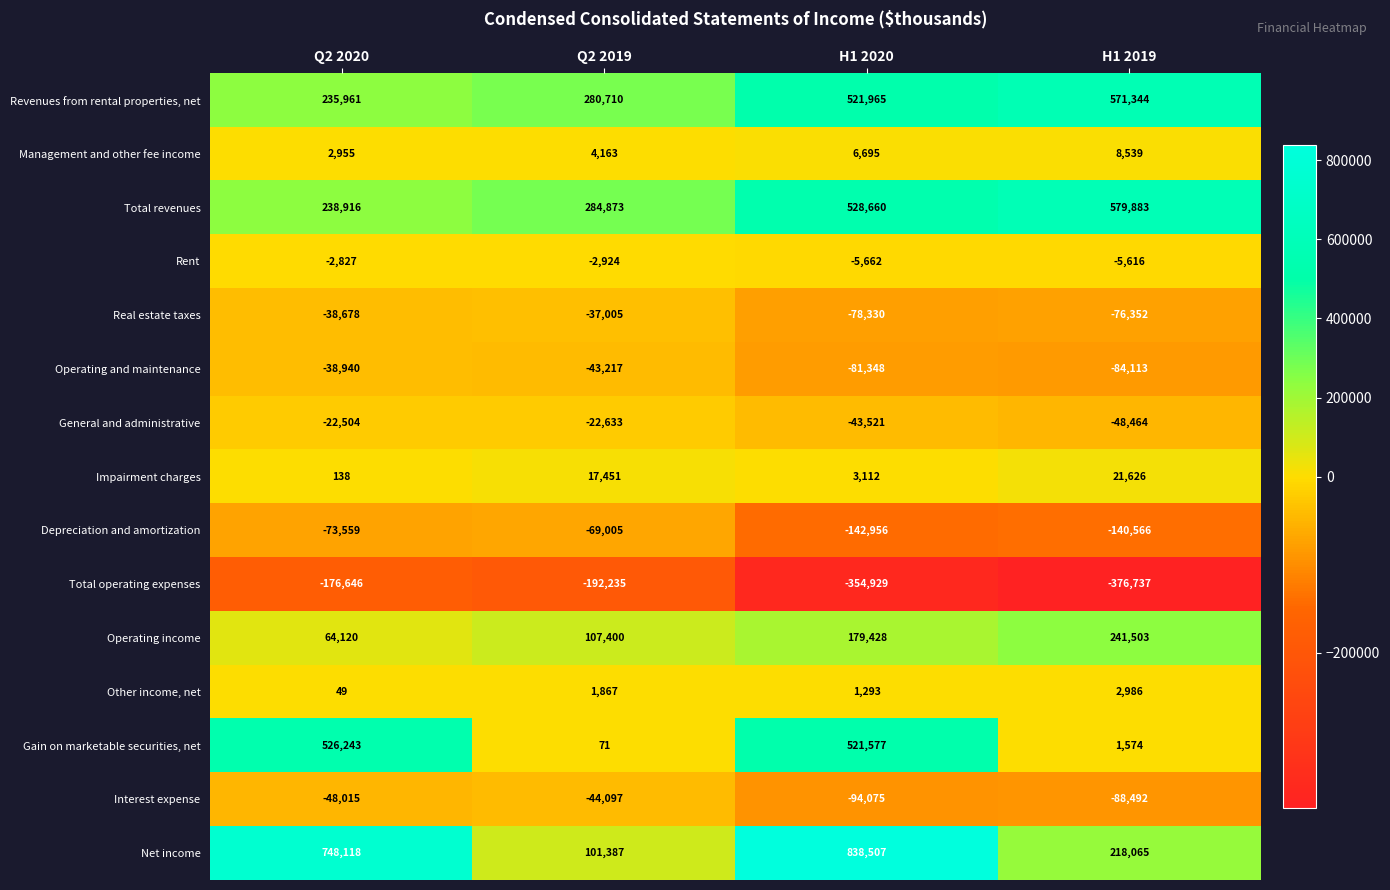

Read the General and administrative value at H1 2019.

-48464